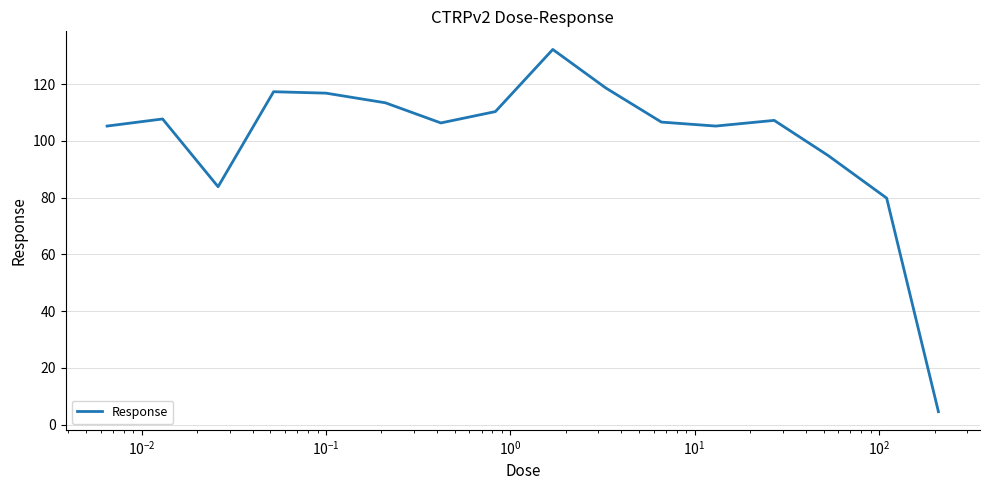

What is the sum of all values?

1609.8